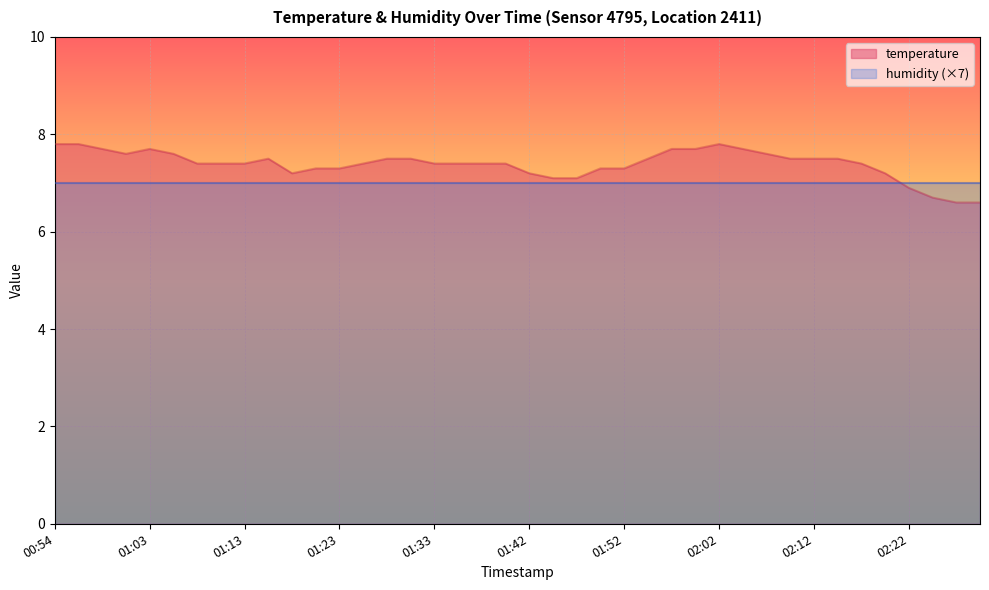

How many distinct data groups are displayed?

2